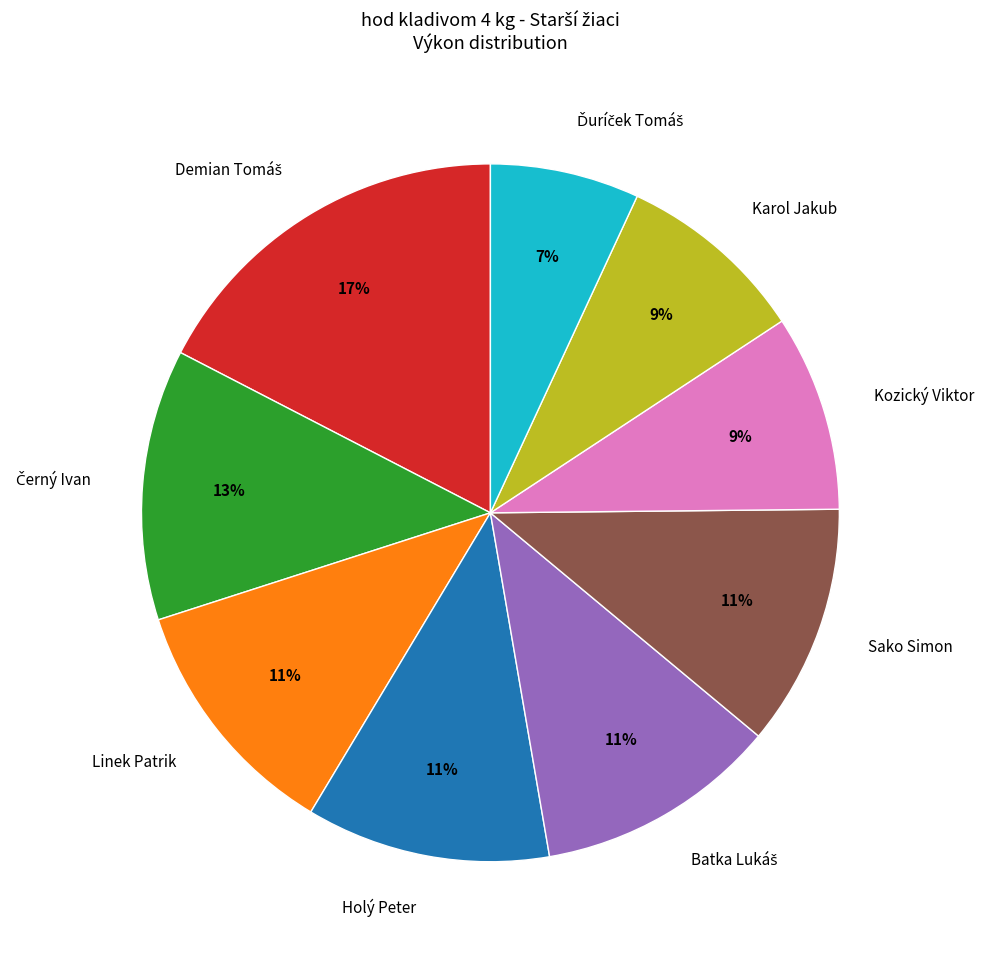

What percentage is the Holý Peter slice, to the nearest percent?

11%